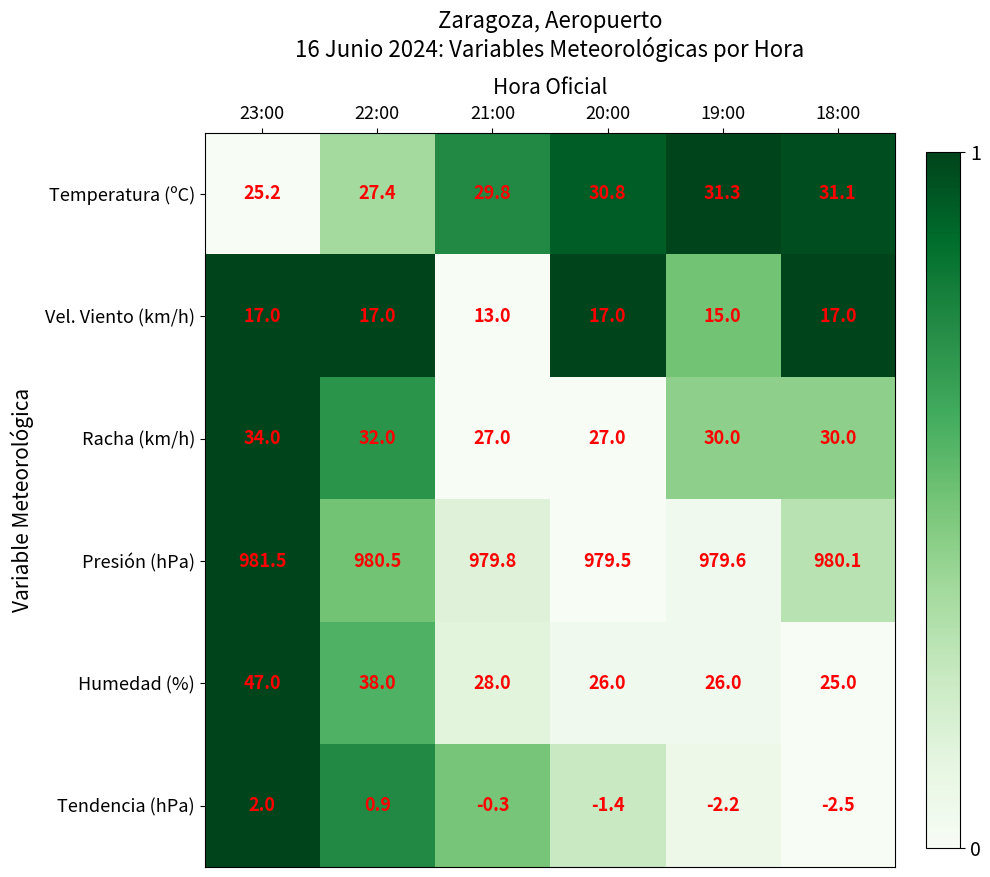

The value of Racha (km/h) at 19:00 is 13.9. True or false?

False